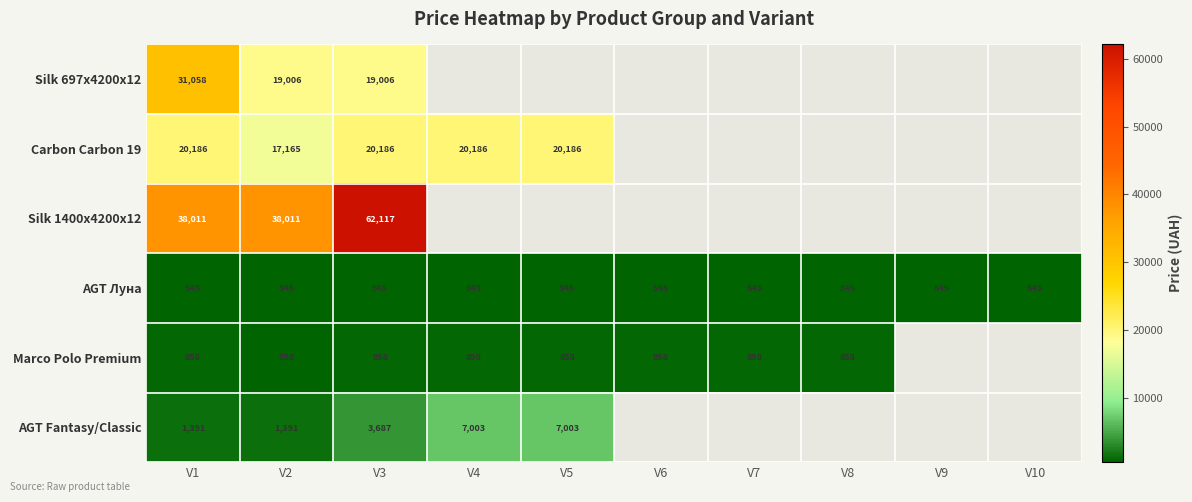

Read the Silk 1400x4200x12 value at V3.

62116.9